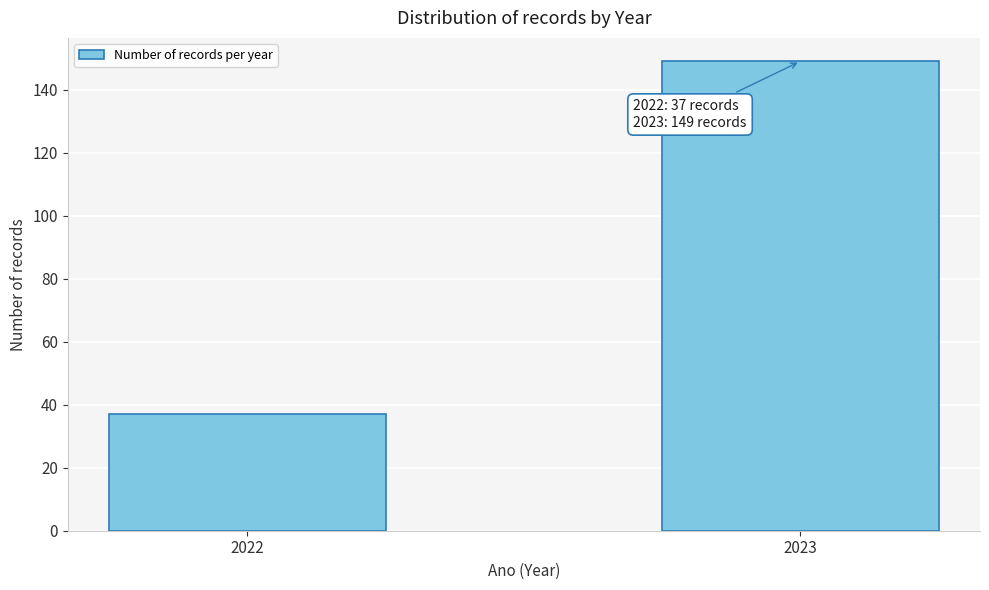

Reading left to right, transcribe all the data shown in this chart.

37	149